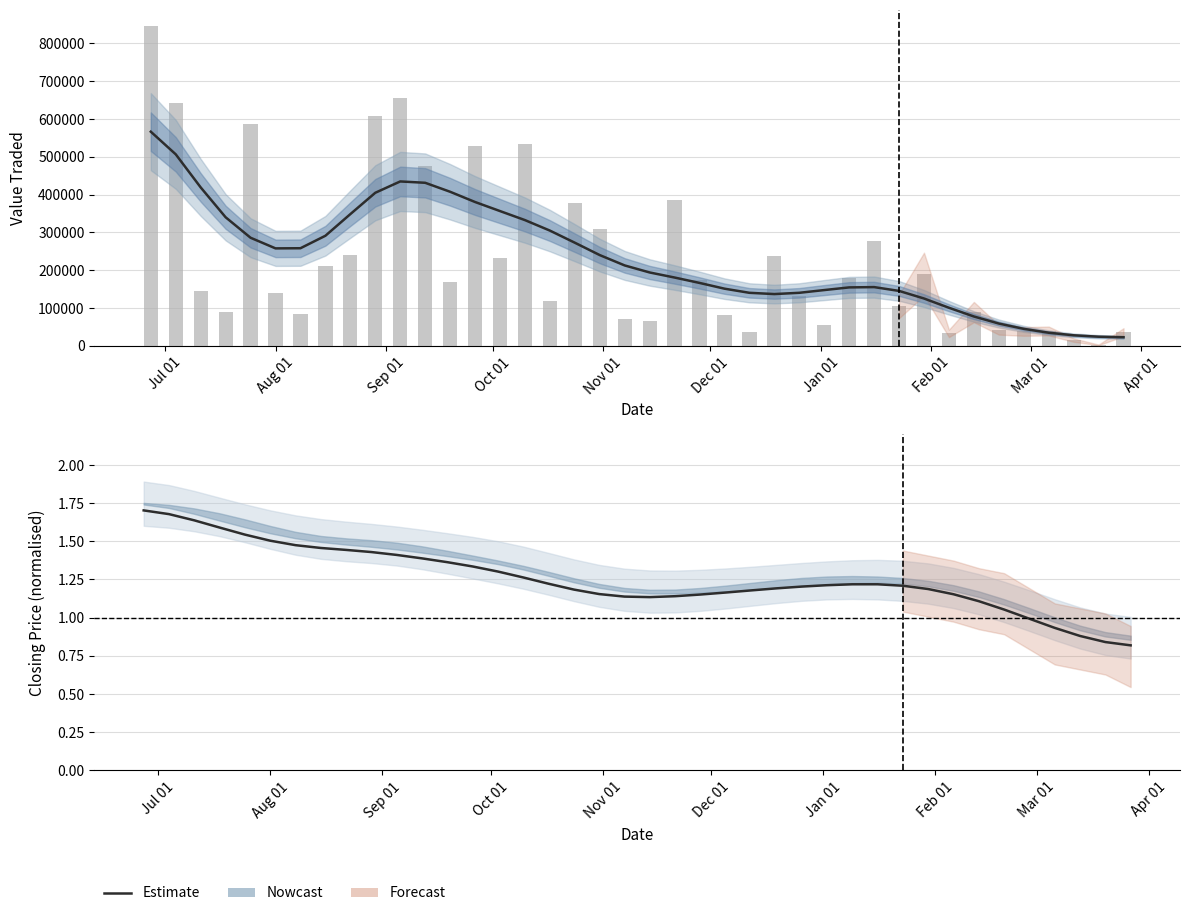

What is the difference between the Value Traded values at Oct 01 and Mar 01?

195178.0